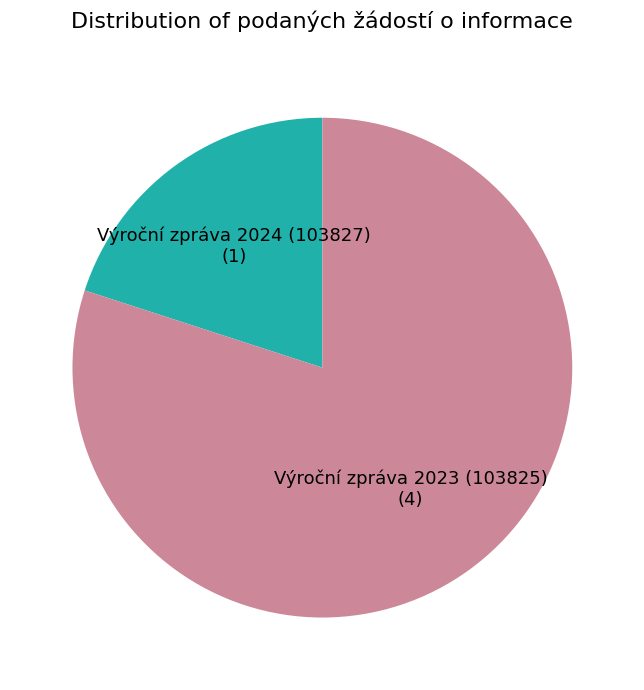

True or false: Výroční zpráva 2023 (103825) accounts for 80% of the total.

True